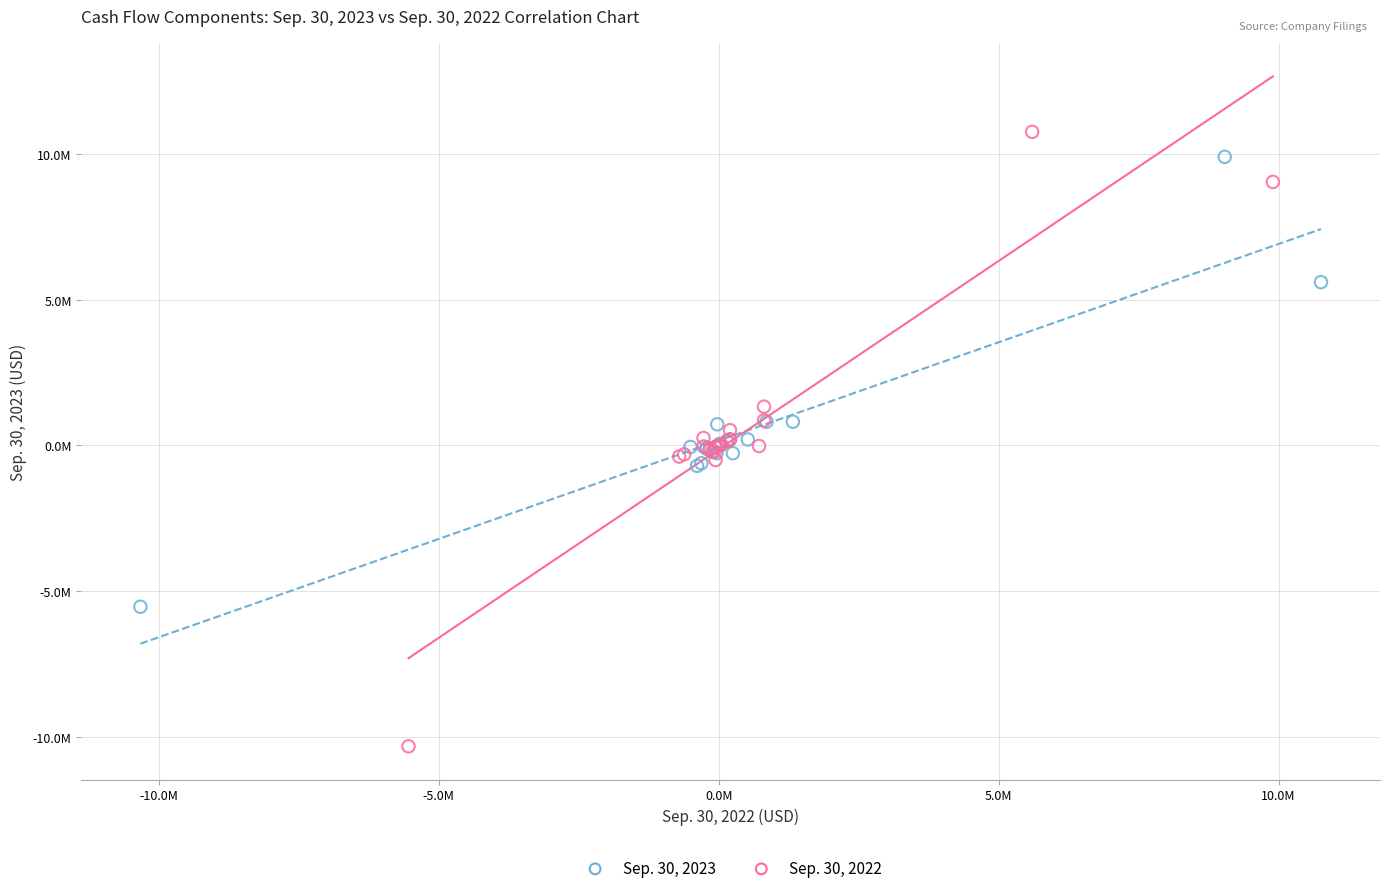

What are all the series names shown in the legend?

Sep. 30, 2023, Sep. 30, 2022